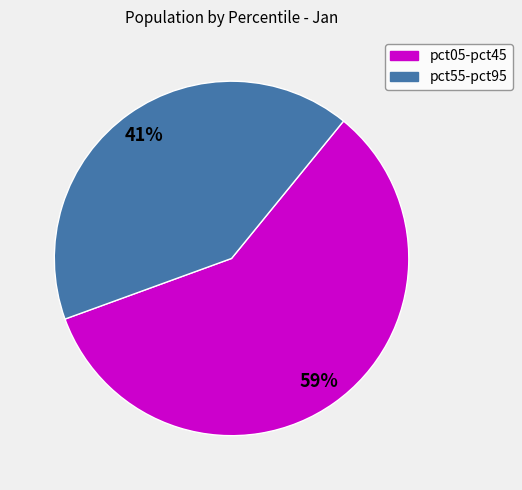

Which has a higher value, pct55-pct95 or pct05-pct45?

pct05-pct45